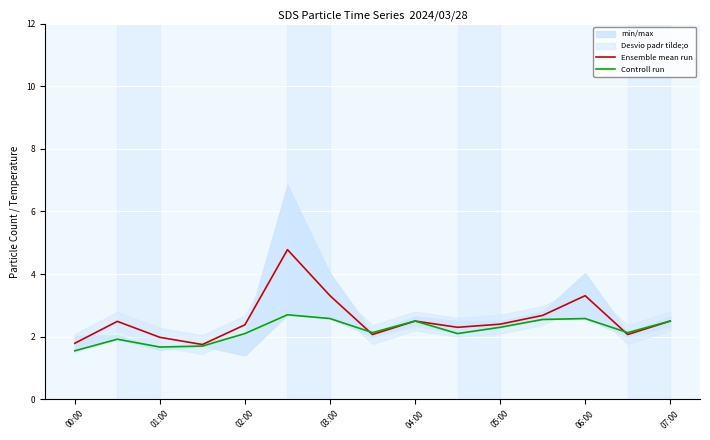

Which series has the largest total across all categories?

Ensemble mean run